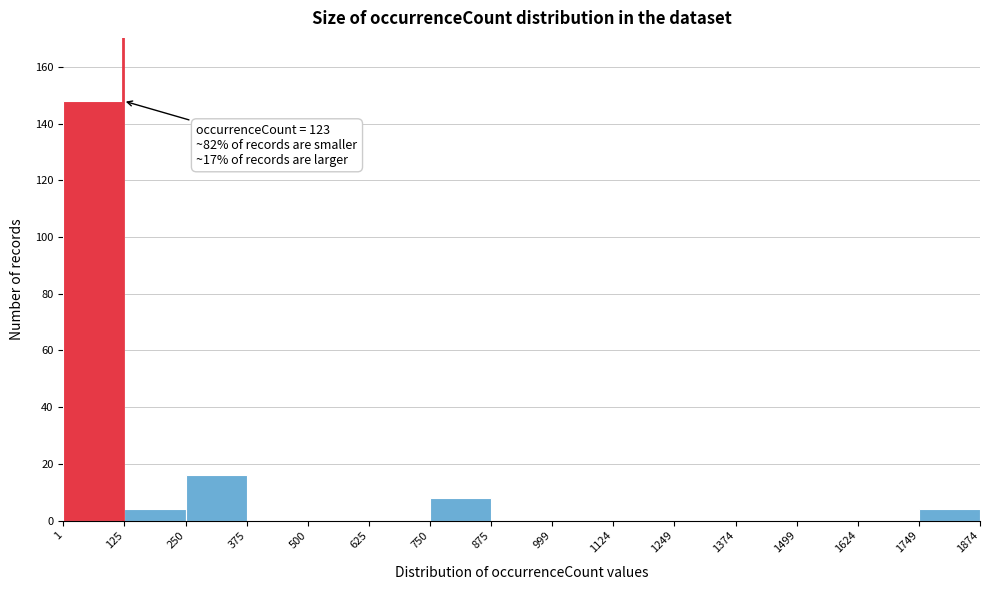

Which range on the x-axis has the tallest bar?

1 to 125